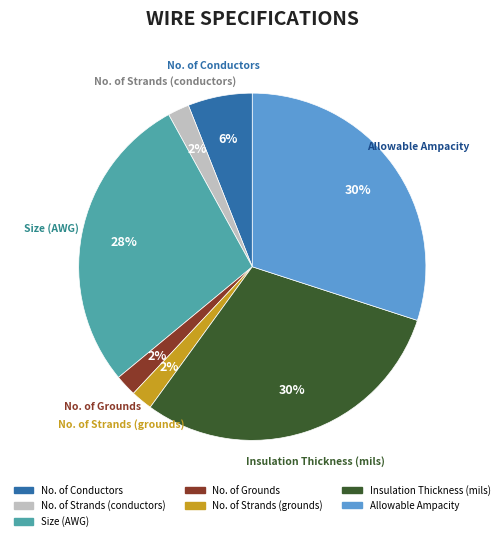

Is there a majority slice in this chart?

No